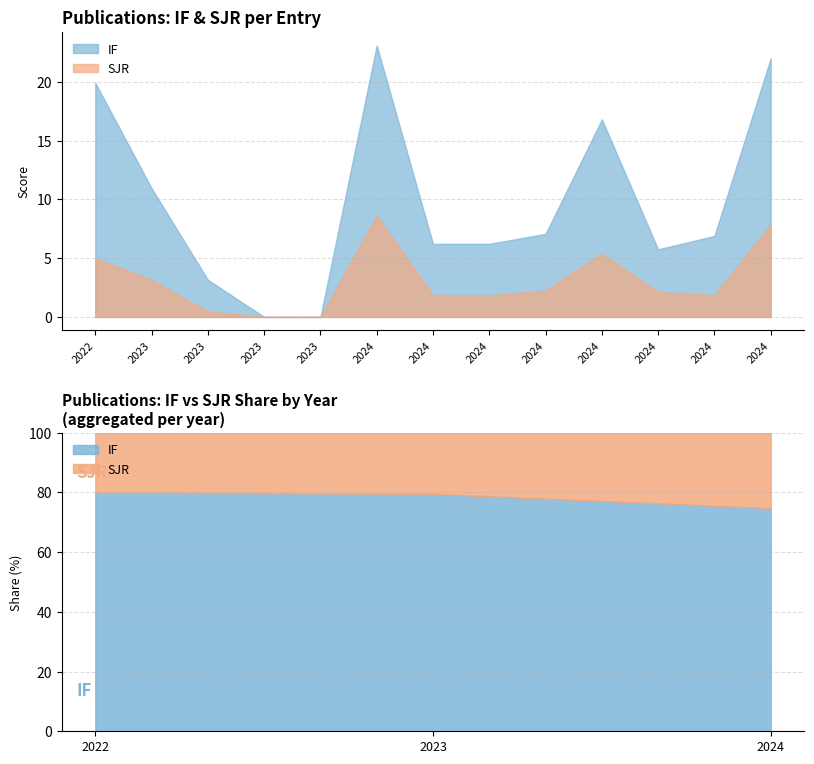

How many lines are shown in the chart?

2